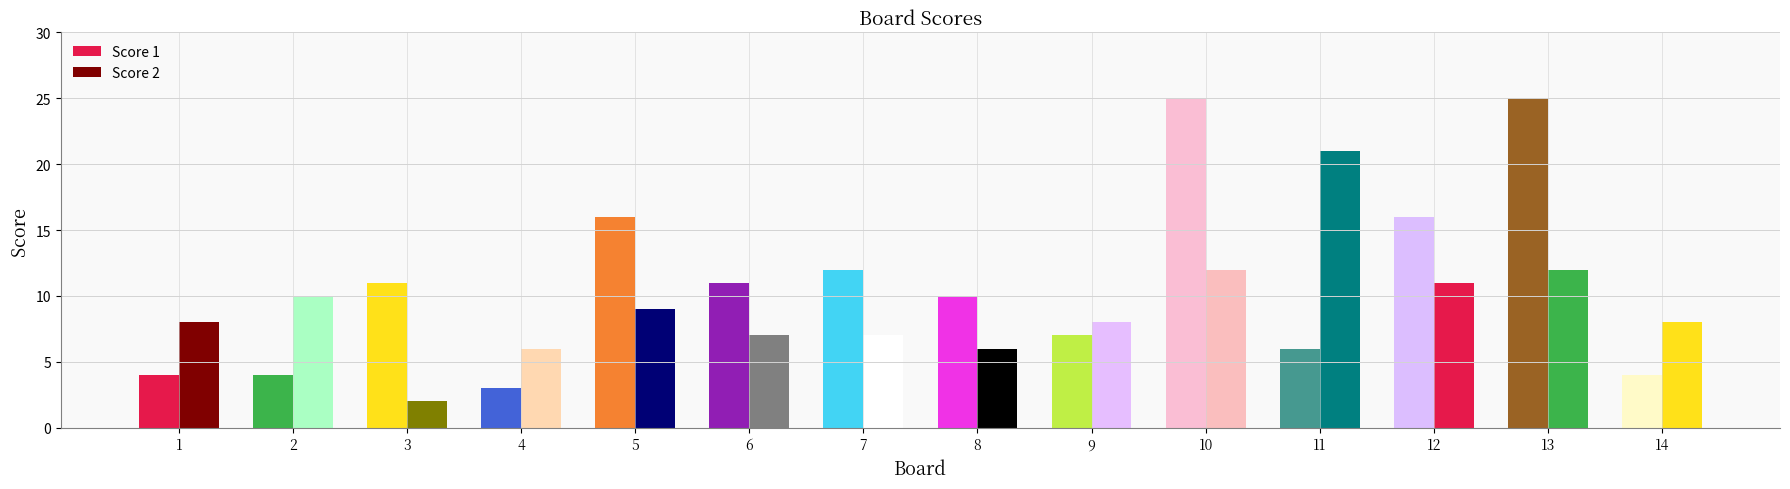

How many data points does each series have?

14